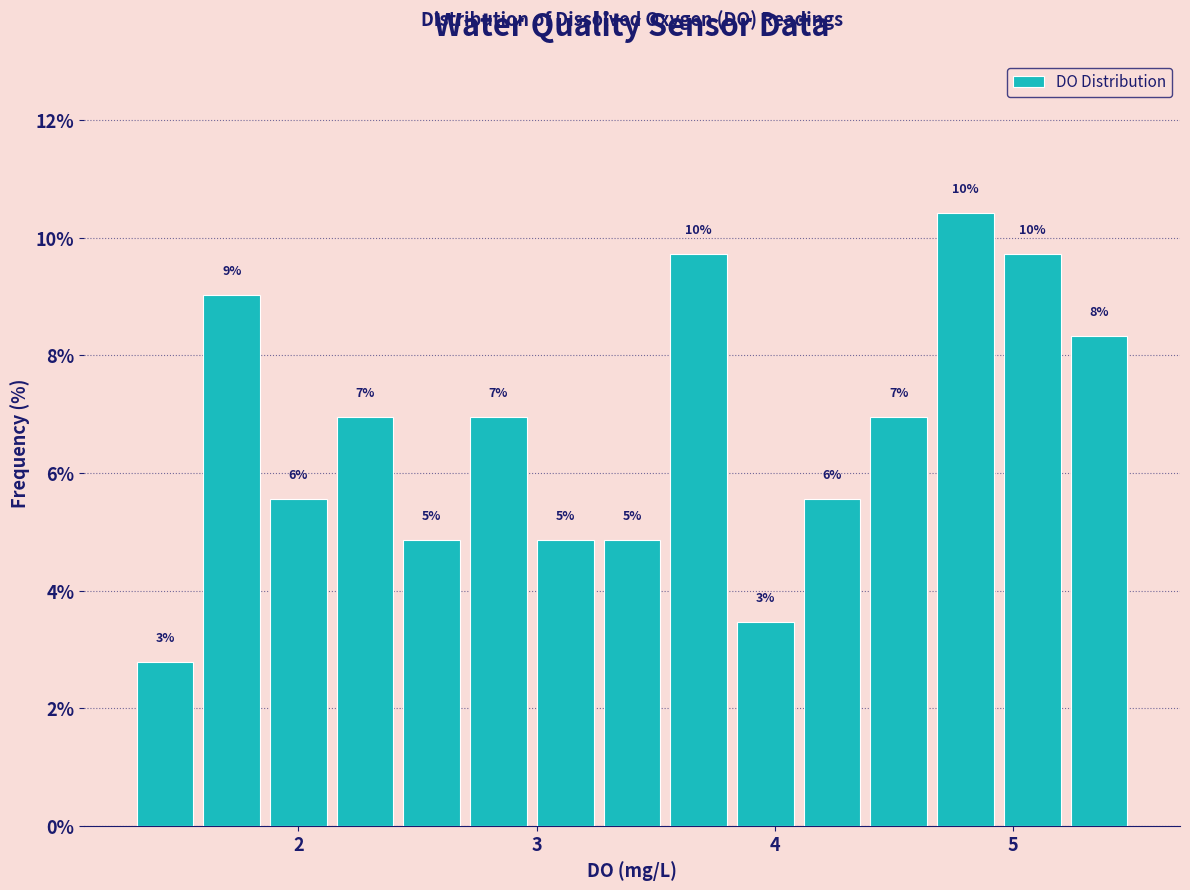

Around what value on the x-axis is the tallest bar? Give the approximate position of its centre, as read against the axis.

4.8